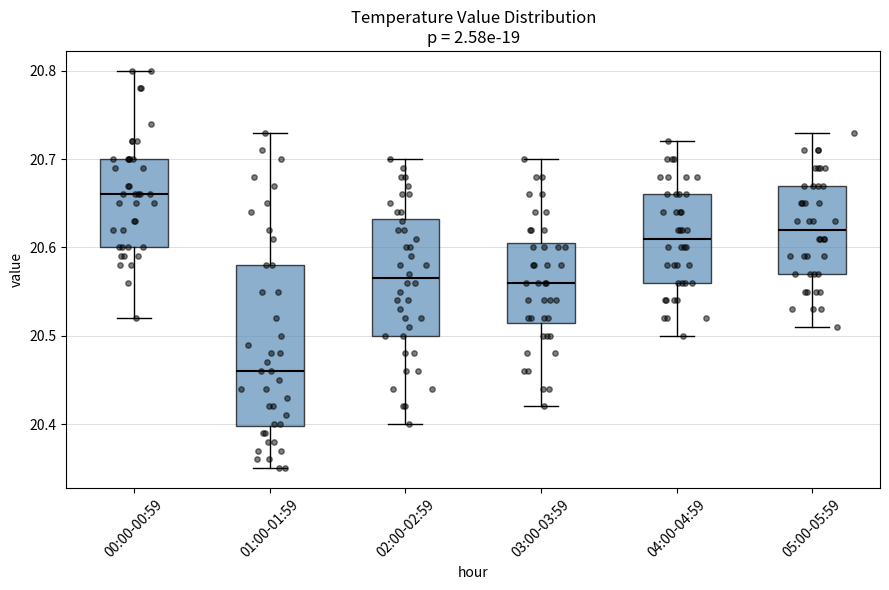

Reading left to right, transcribe this box plot: for each box, give where its median line is, the range the box spans, and where its two whiskers end, as read against the y-axis. The values are not printed on the chart, so give them approximately, as read against the axis.

00:00-00:59: median 20.66, box 20.60 to 20.70, whiskers 20.52 to 20.80
01:00-01:59: median 20.46, box 20.40 to 20.58, whiskers 20.35 to 20.73
02:00-02:59: median 20.57, box 20.50 to 20.63, whiskers 20.40 to 20.70
03:00-03:59: median 20.56, box 20.52 to 20.61, whiskers 20.42 to 20.70
04:00-04:59: median 20.61, box 20.56 to 20.66, whiskers 20.50 to 20.72
05:00-05:59: median 20.62, box 20.57 to 20.67, whiskers 20.51 to 20.73